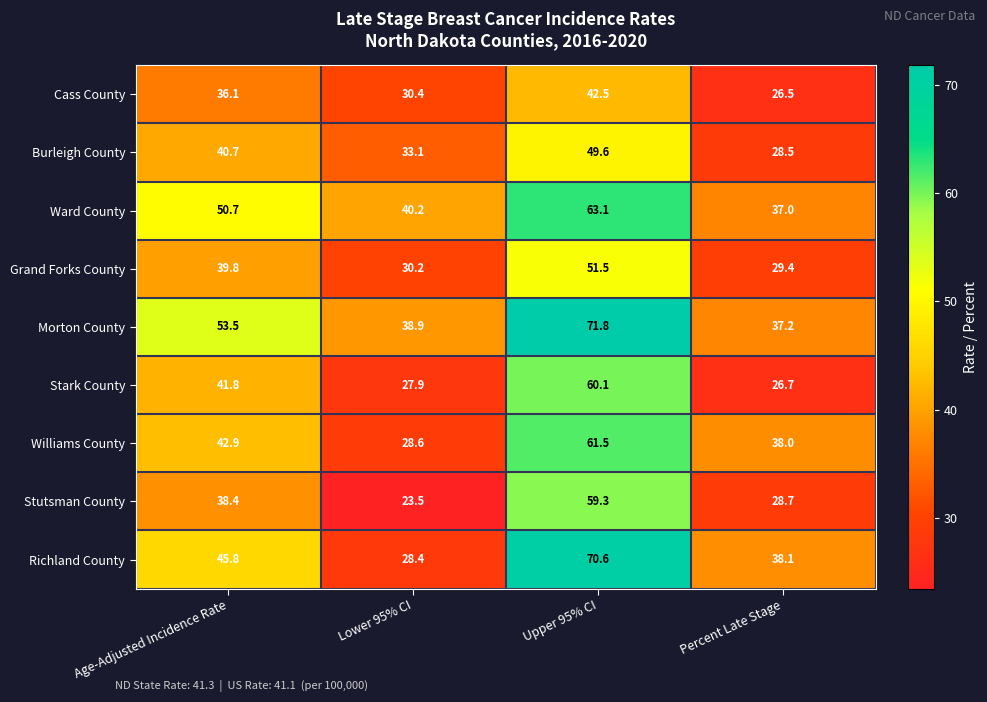

At which label does Stark County first exceed 41?

Age-Adjusted Incidence Rate